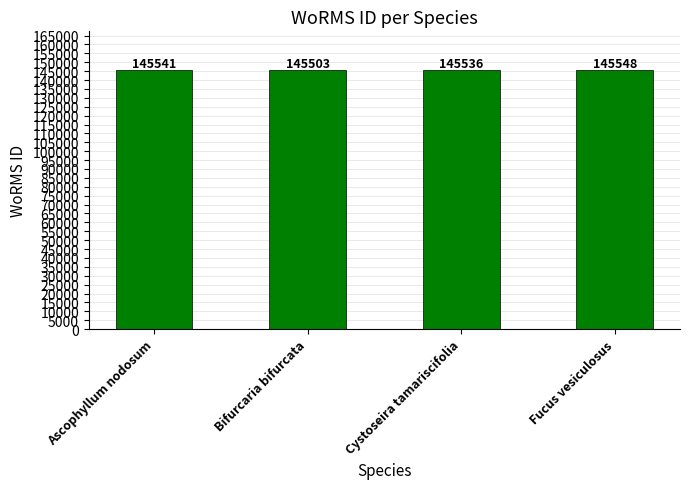

Reading left to right, transcribe all the data shown in this chart.

145541	145503	145536	145548